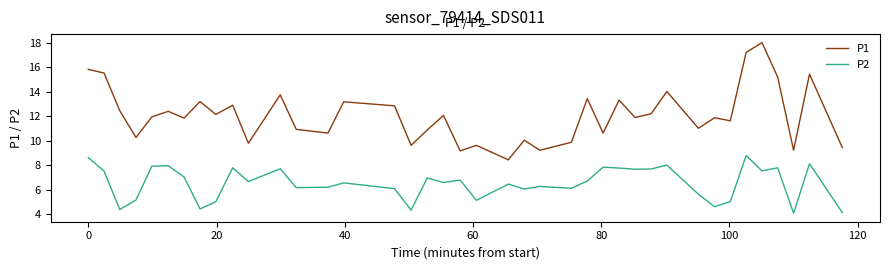

List the series in order of their overall mean, lowest first.

P2, P1